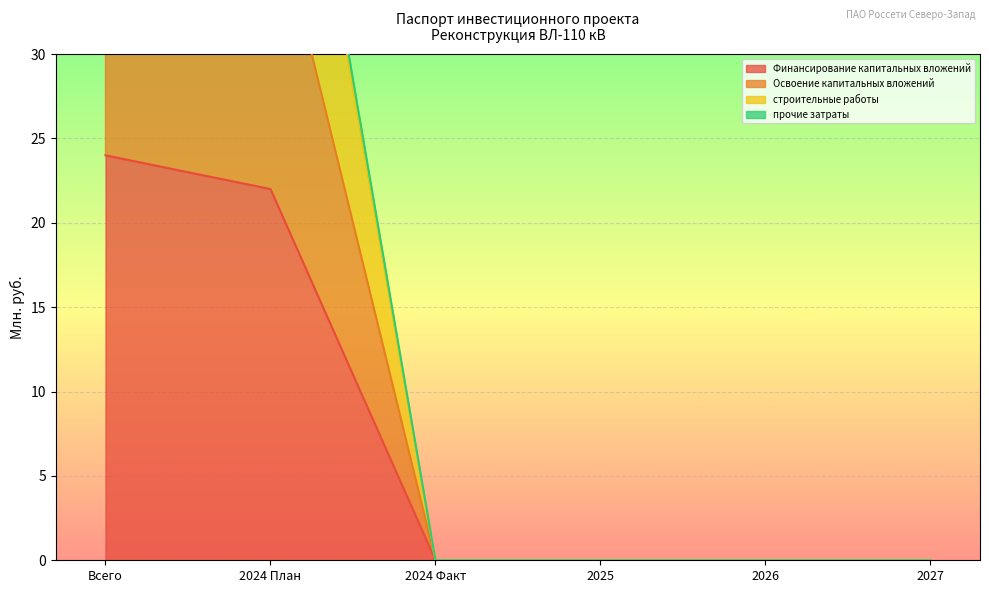

The value of Финансирование капитальных вложений at 2027 is 0. True or false?

True